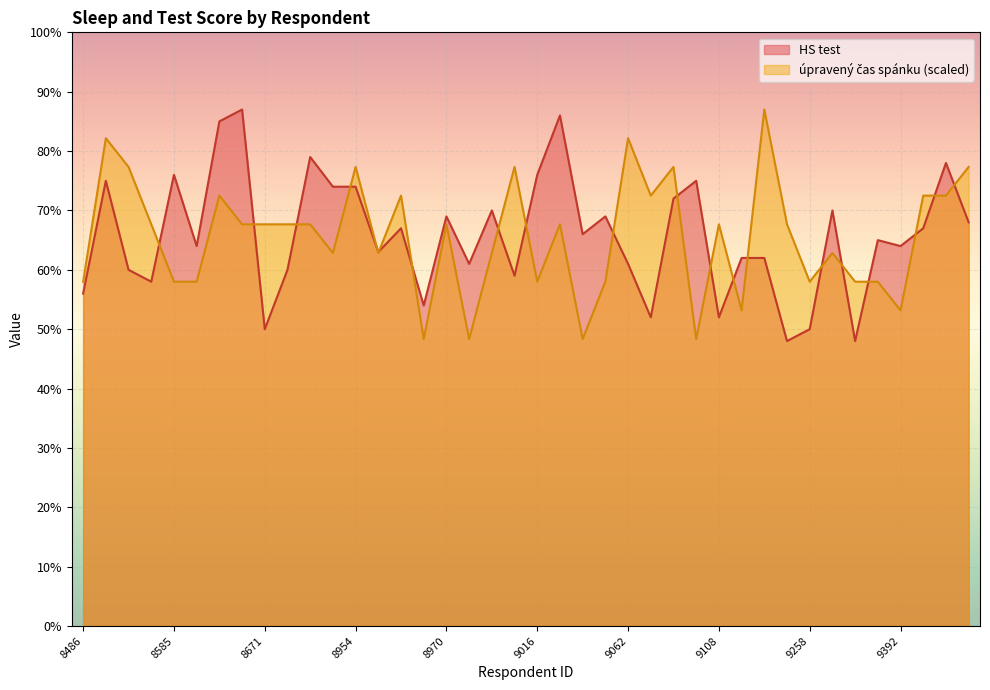

What are all the series names shown in the legend?

HS test, úpravený čas spánku